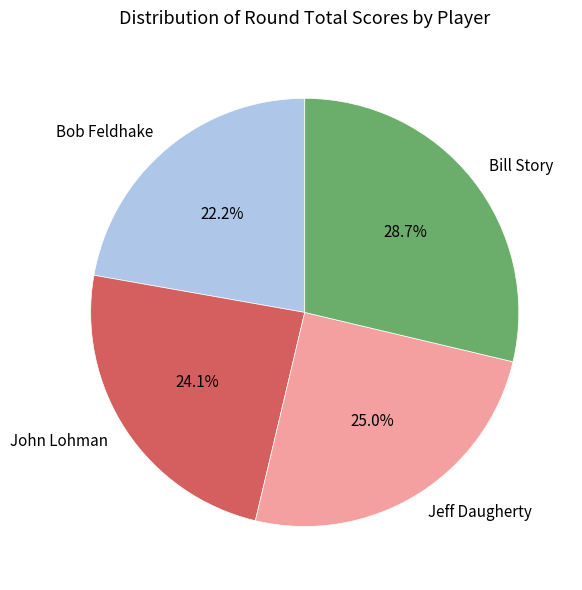

What percentage is NOT represented by Bill Story?

71.3%